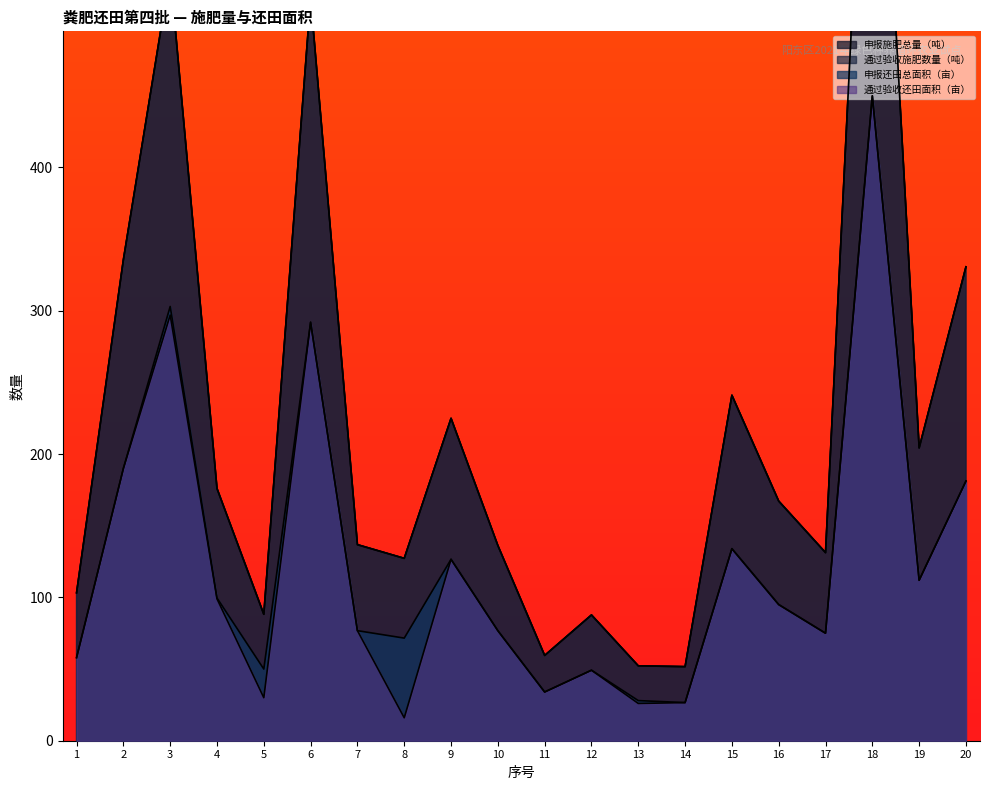

Is it true that 通过验收施肥数量（吨） equals 793.5 at 18?

True